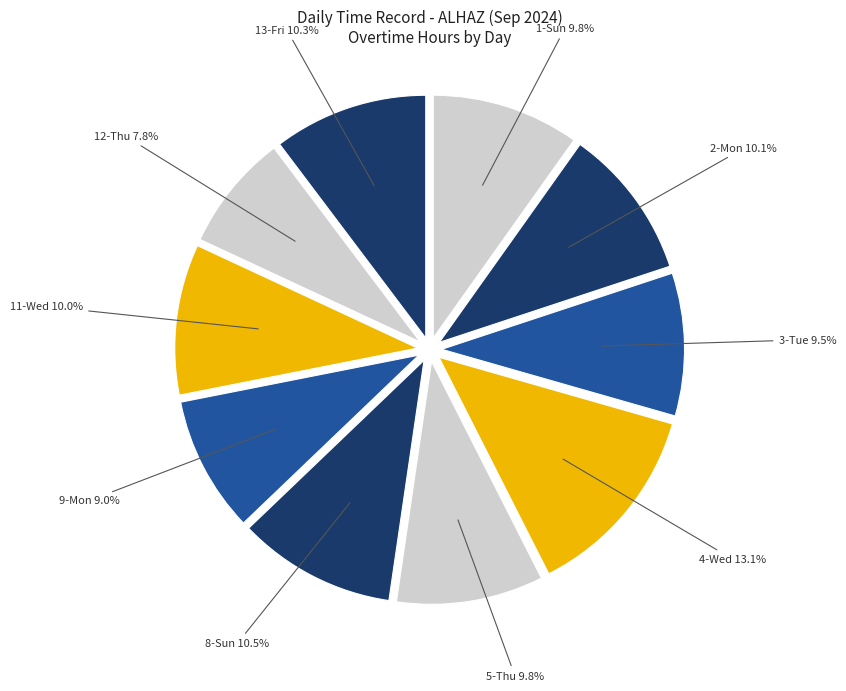

How many segments does this pie chart have?

10